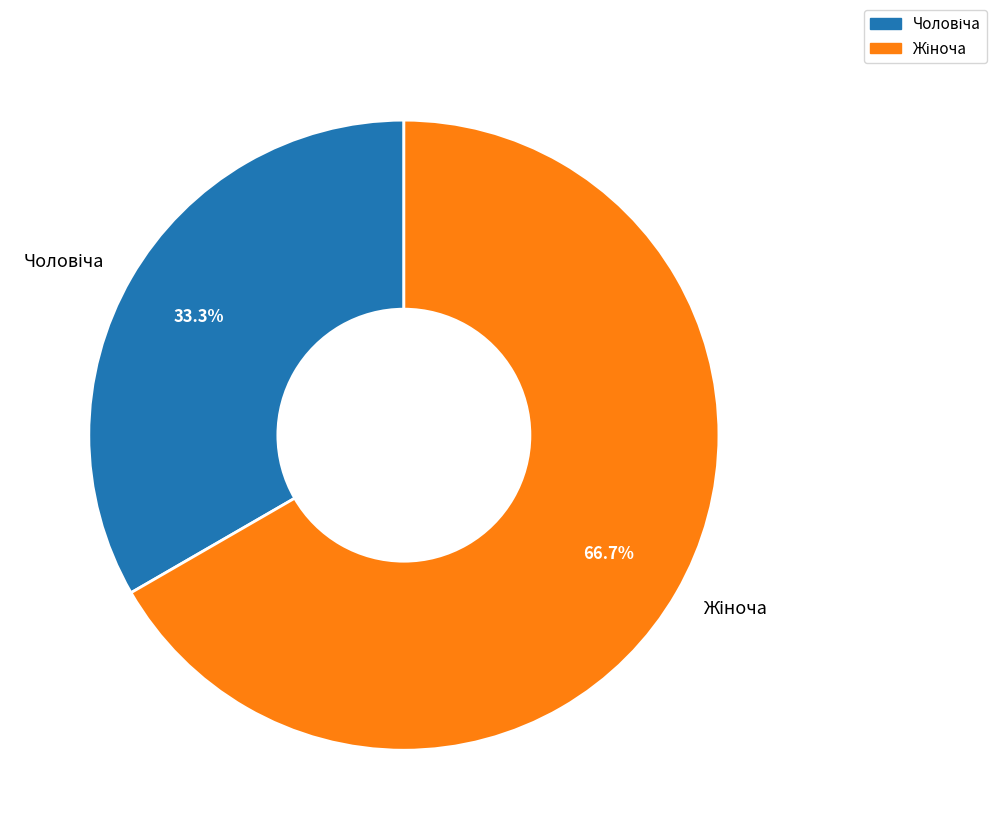

Does any single category account for the majority?

Yes